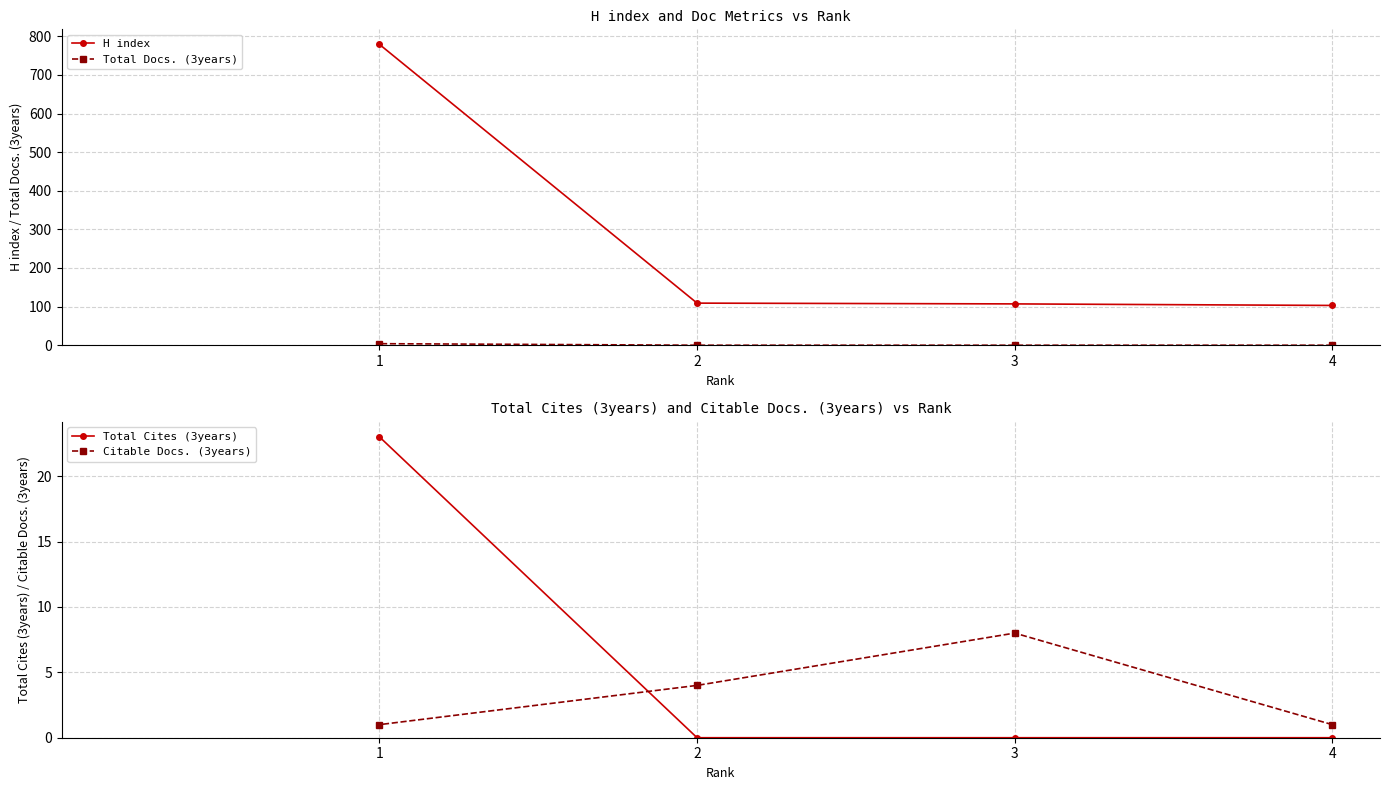

True or false: Citable Docs. (3years) and H index intersect in this chart.

False